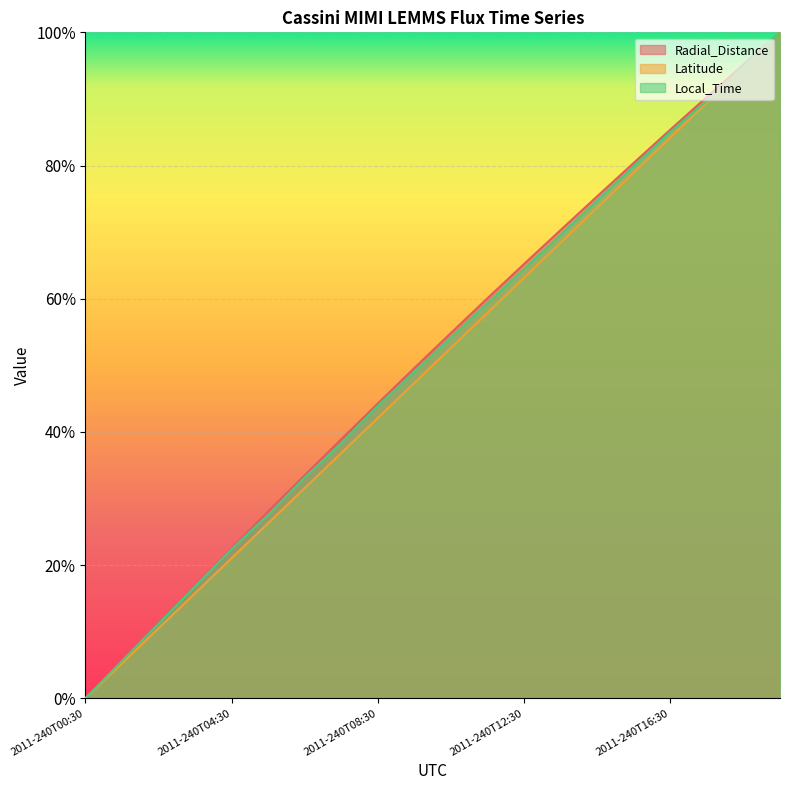

At which label is Local_Time closest to 0?

2011-240T00:30